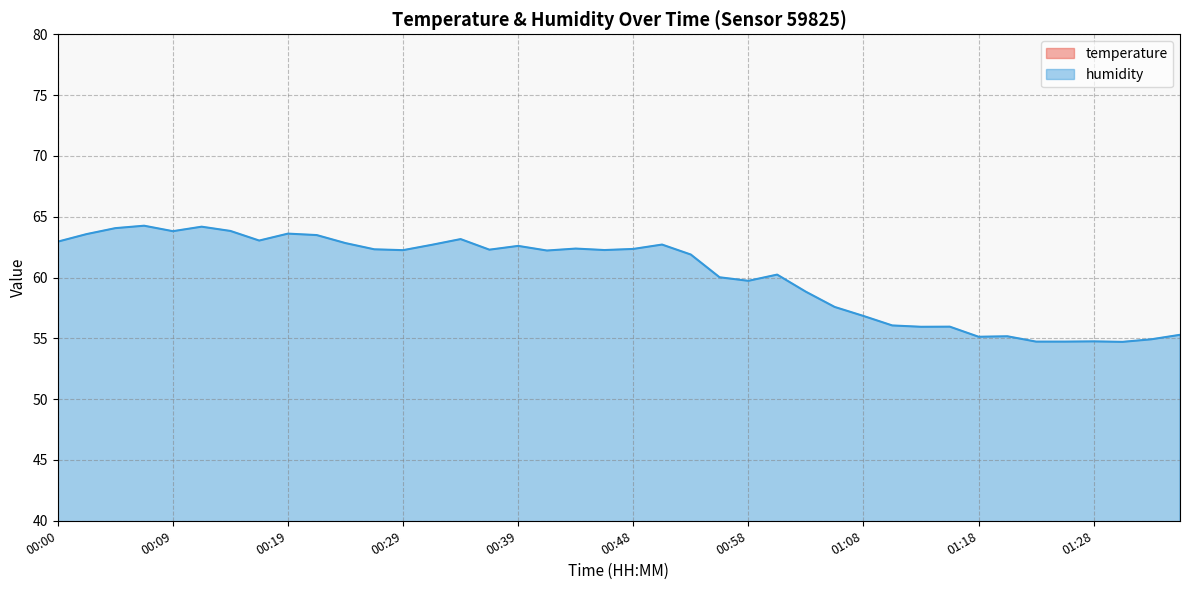

Where does the humidity series first go above 62?

00:00